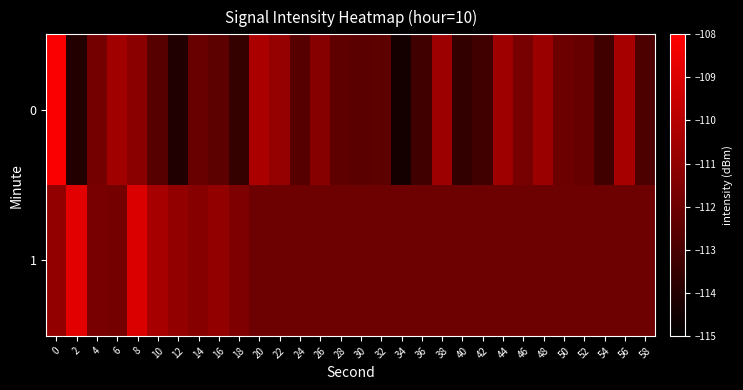

What is the greatest value displayed?

-108.1